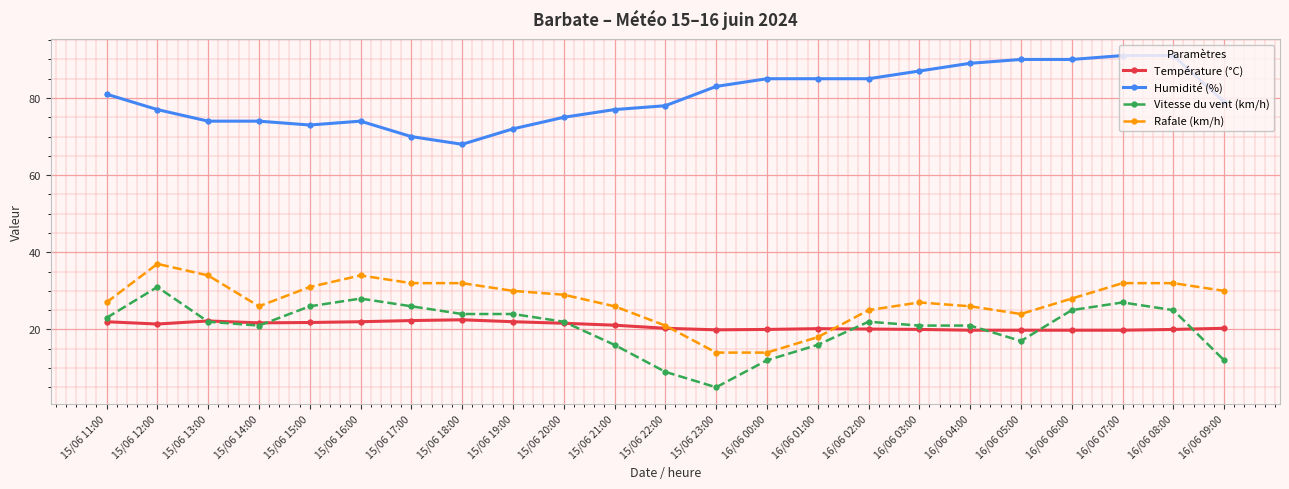

At which category does Vitesse du vent (km/h) reach its first local peak?

15/06 12:00